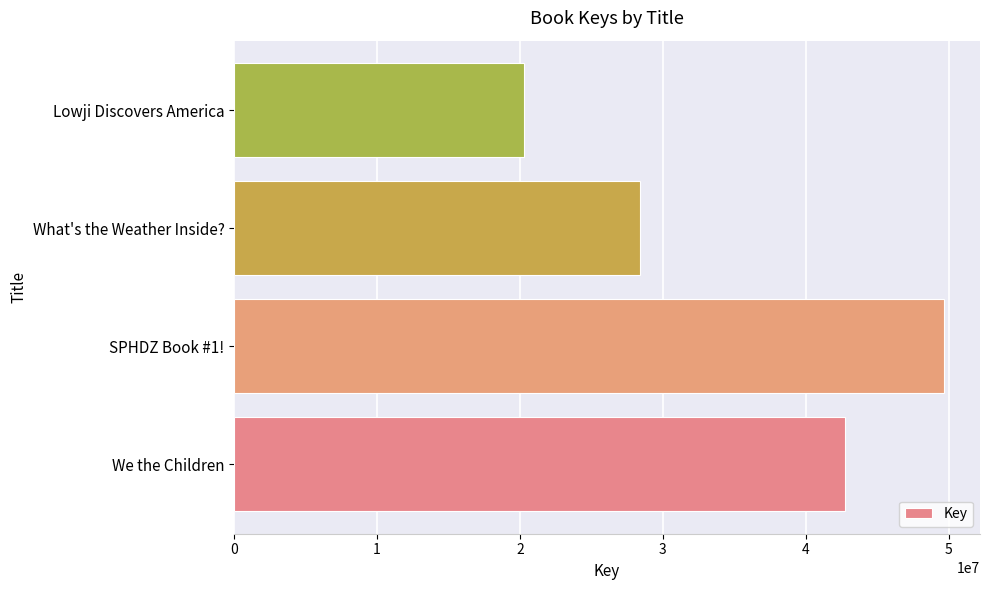

What is the change in value from We the Children to Lowji Discovers America?

-22436326